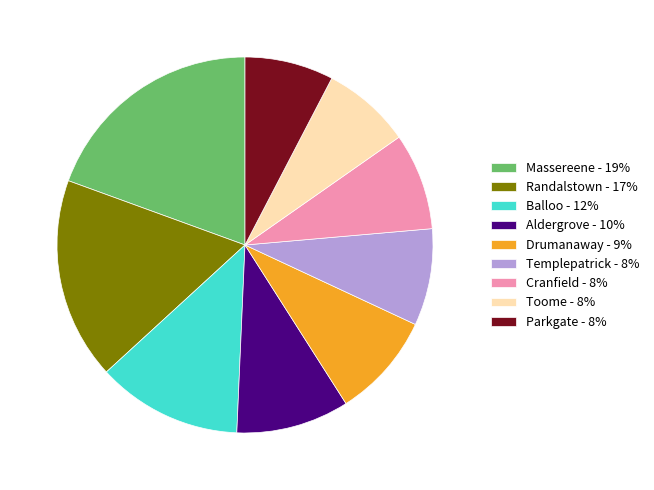

What is the largest slice in the pie chart?

Massereene - 19%